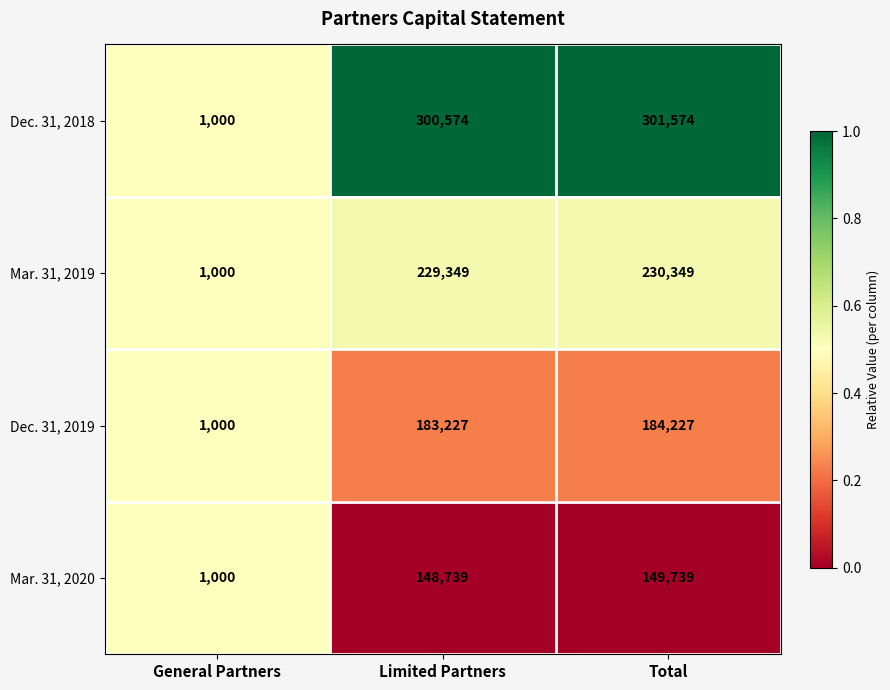

Reading left to right, transcribe all the data shown in this chart.

Dec. 31, 2018: General Partners=1000	Limited Partners=300574	Total=301574
Mar. 31, 2019: General Partners=1000	Limited Partners=229349	Total=230349
Dec. 31, 2019: General Partners=1000	Limited Partners=183227	Total=184227
Mar. 31, 2020: General Partners=1000	Limited Partners=148739	Total=149739